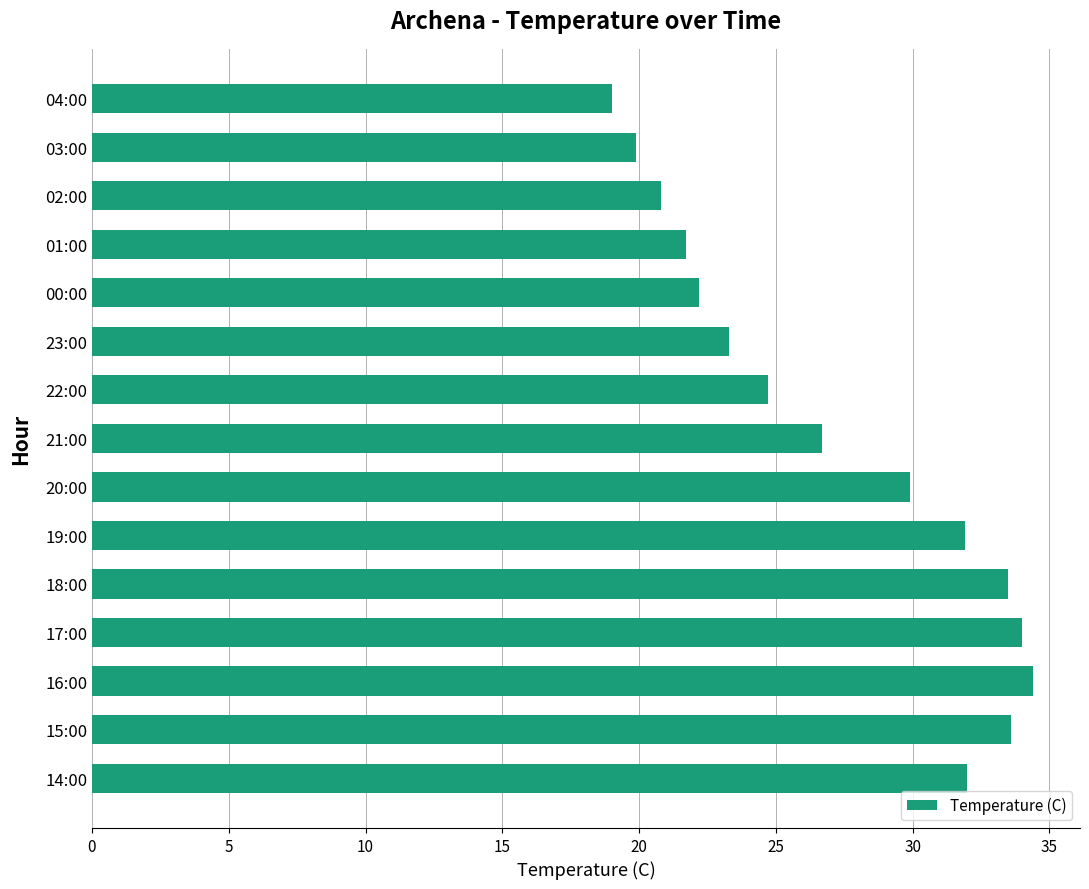

How many data points are less than 26?

7